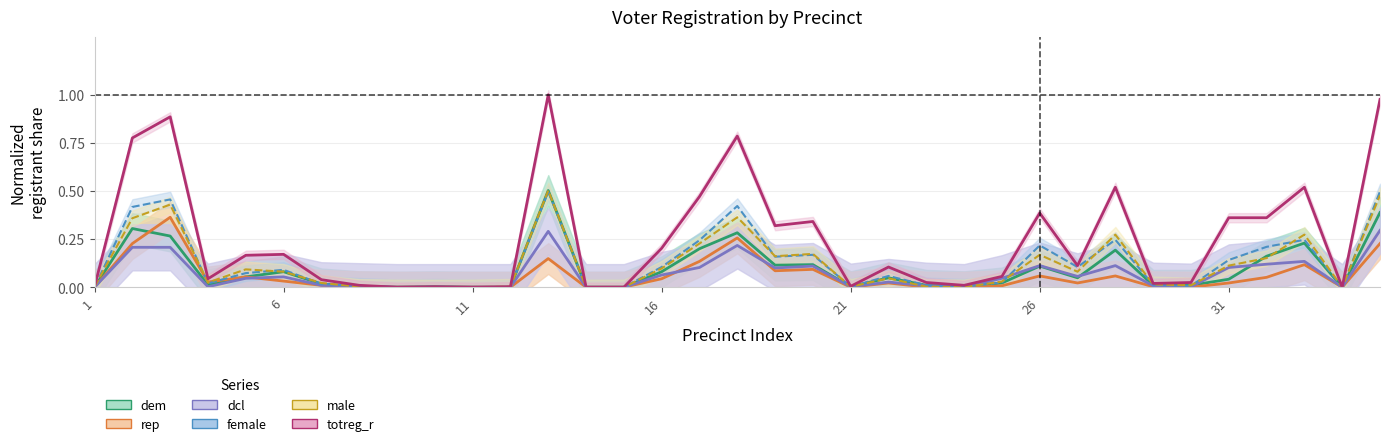

True or false: dcl has a value of 0.2 at 17.

True